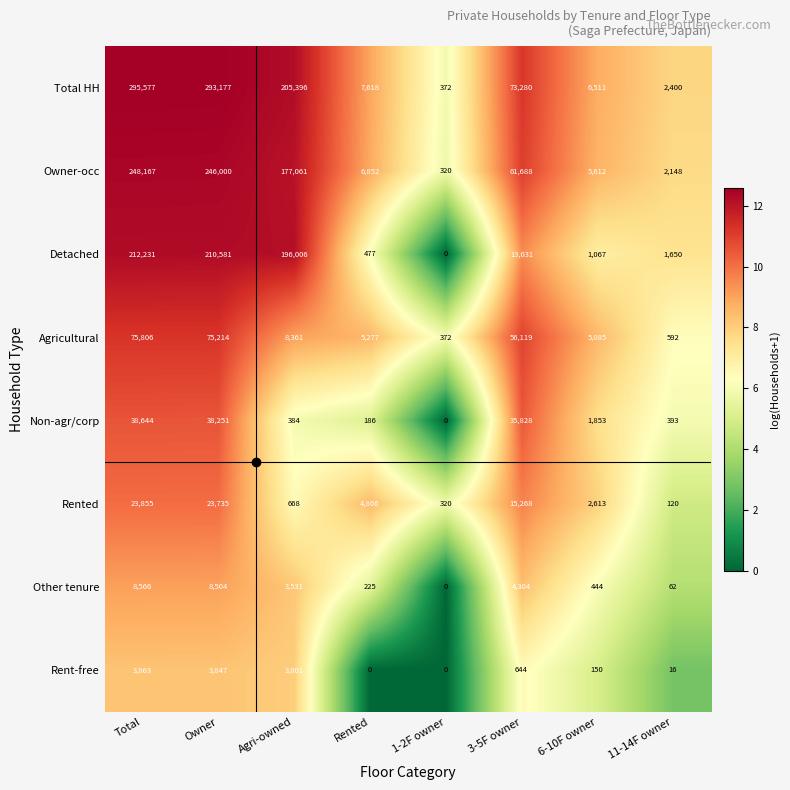

What is the sum of all Agricultural values?

226826